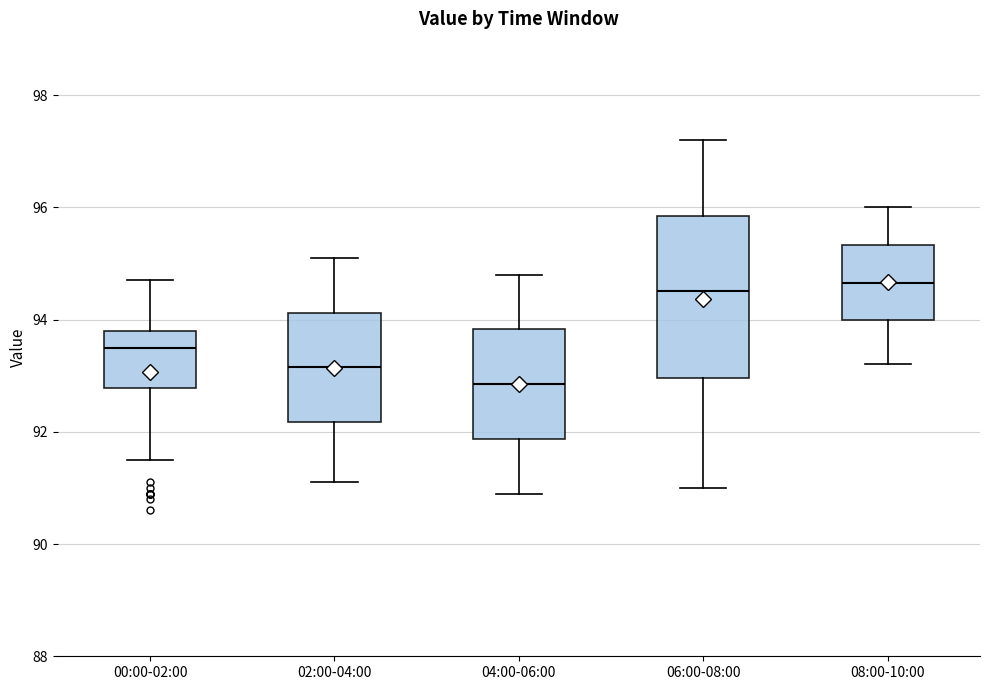

Reading left to right, transcribe this box plot: for each box, give where its median line is, the range the box spans, and where its two whiskers end, as read against the y-axis. The values are not printed on the chart, so give them approximately, as read against the axis.

00:00-02:00: median 93.6, box 92.8 to 93.8, whiskers 91.6 to 94.8
02:00-04:00: median 93.2, box 92.2 to 94.2, whiskers 91.2 to 95.2
04:00-06:00: median 92.8, box 91.8 to 93.8, whiskers 91.0 to 94.8
06:00-08:00: median 94.6, box 93.0 to 95.8, whiskers 91.0 to 97.2
08:00-10:00: median 94.6, box 94.0 to 95.4, whiskers 93.2 to 96.0